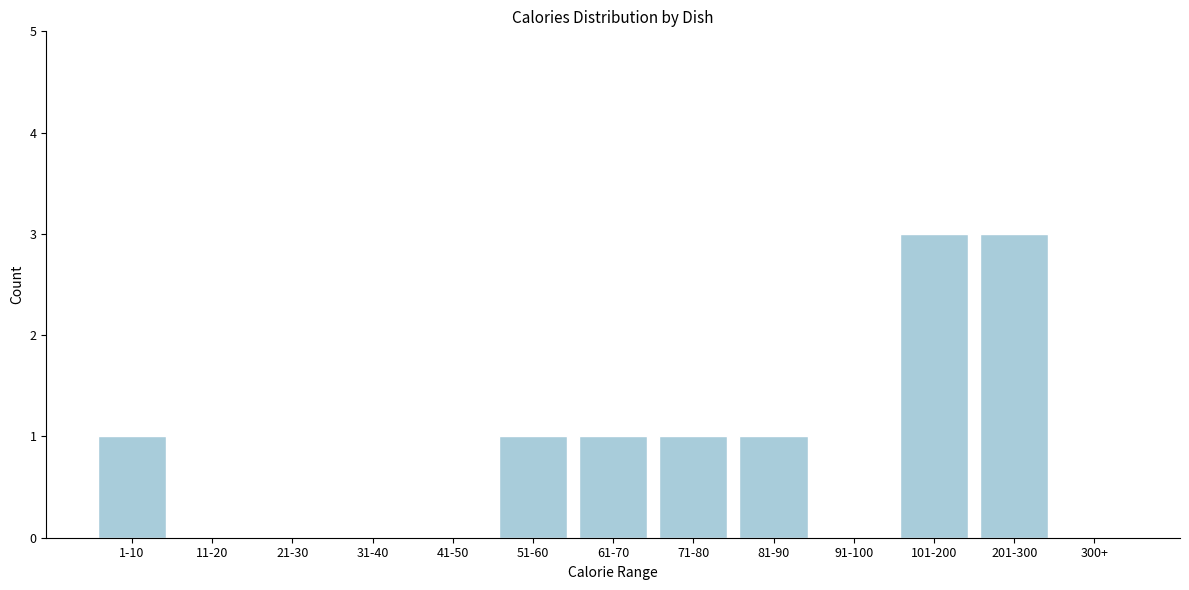

Reading right to left, extract all data points from this chart.

300+=0	201-300=3	101-200=3	91-100=0	81-90=1	71-80=1	61-70=1	51-60=1	41-50=0	31-40=0	21-30=0	11-20=0	1-10=1